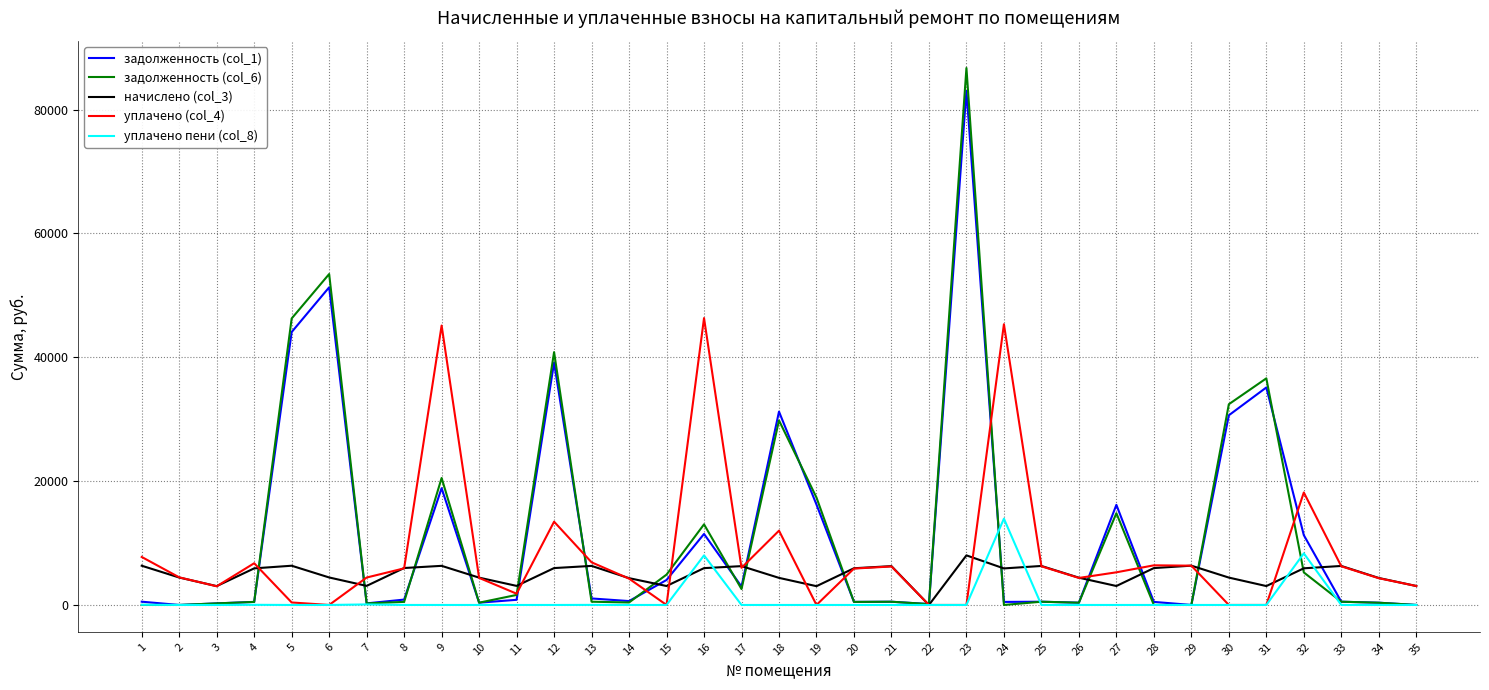

What is the greatest value displayed?

86726.3